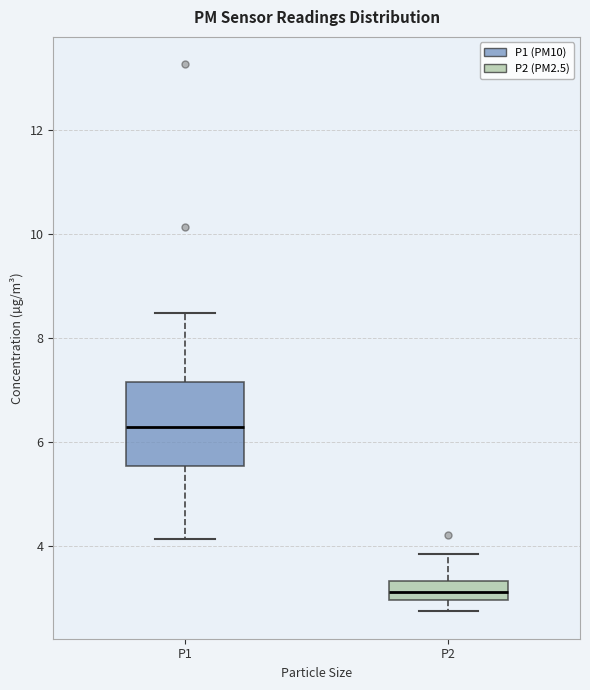

Reading left to right, transcribe this box plot: for each box, give where its median line is, the range the box spans, and where its two whiskers end, as read against the y-axis. The values are not printed on the chart, so give them approximately, as read against the axis.

P1: median 6.4, box 5.6 to 7.2, whiskers 4.2 to 8.4
P2: median 3.2, box 3.0 to 3.4, whiskers 2.8 to 3.8